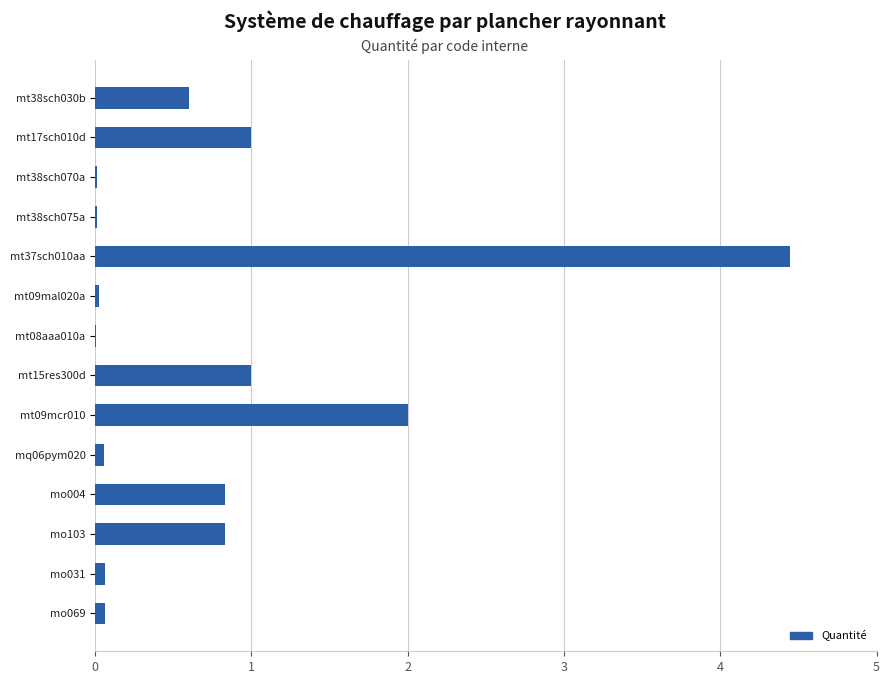

How many distinct data groups are displayed?

1